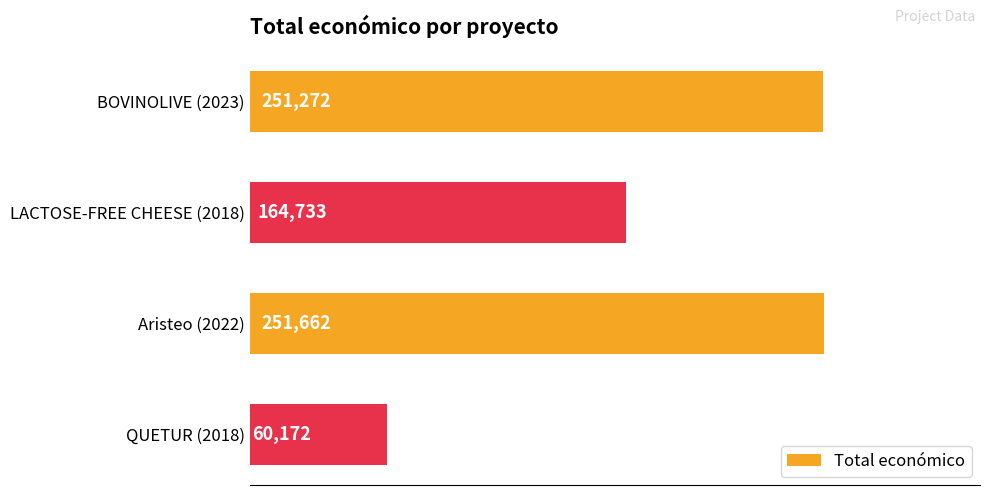

Count the number of data series in this chart.

1